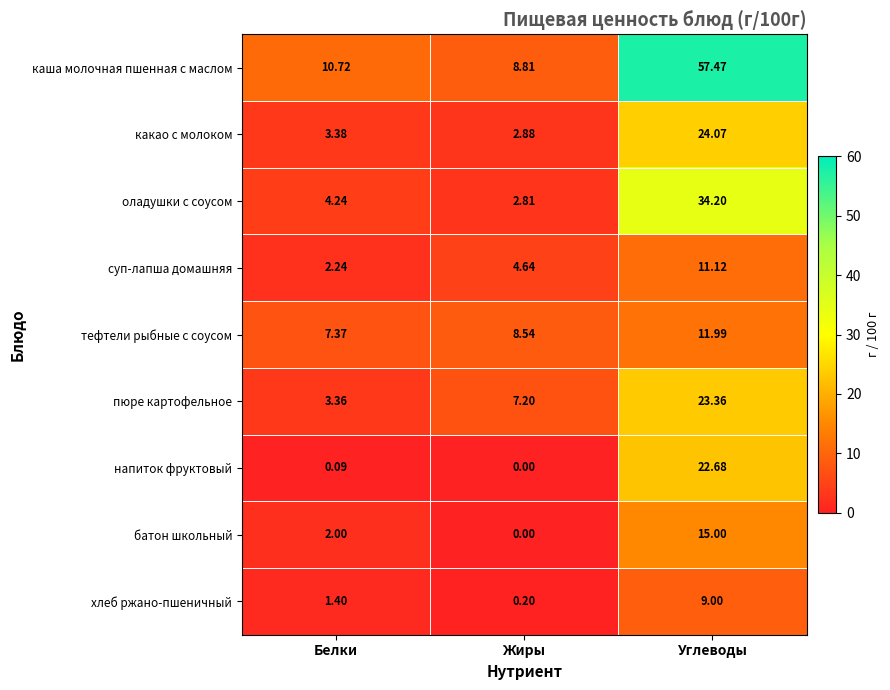

Where does the какао с молоком series first go above 3?

Белки